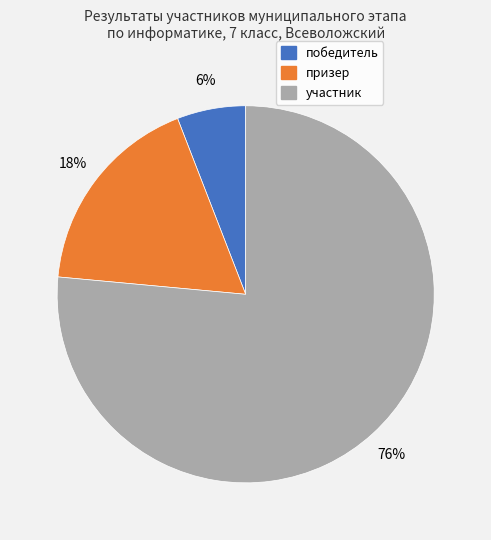

Which category accounts for the majority?

участник